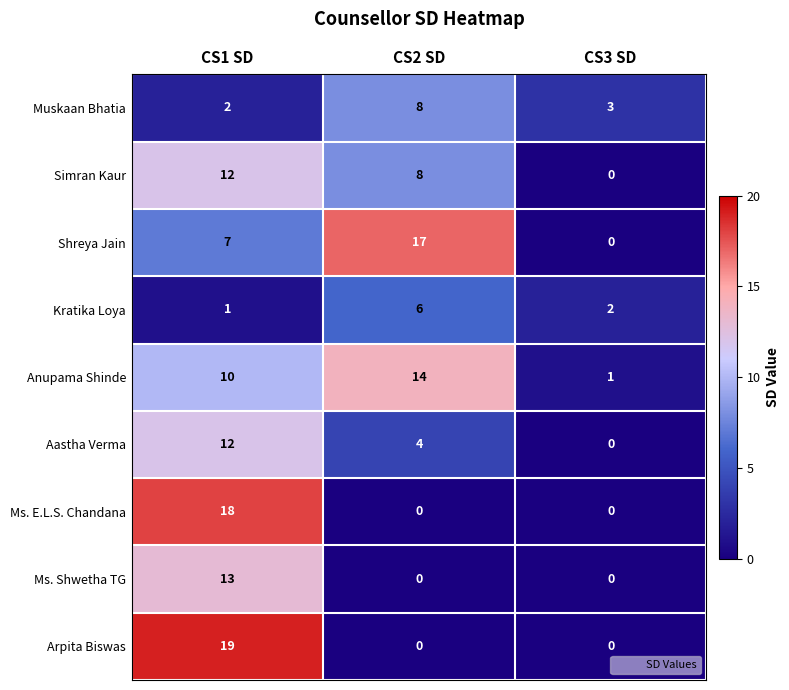

At which category is the sum across all series the highest?

CS1 SD